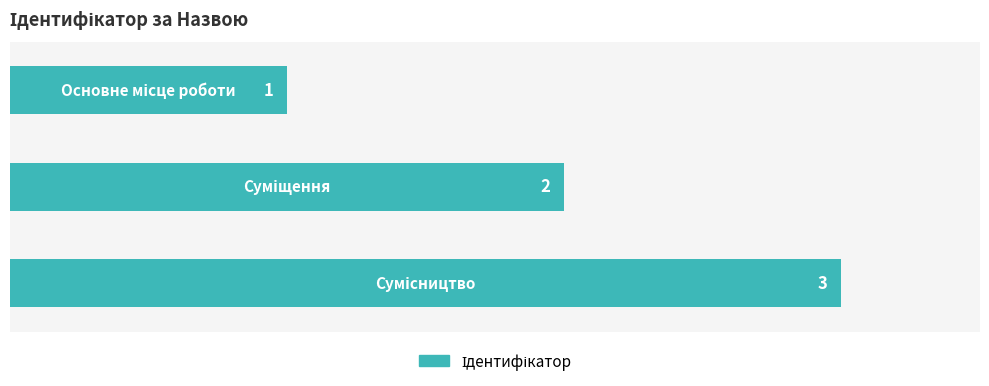

What is the value of the 2nd bar from the top?

2